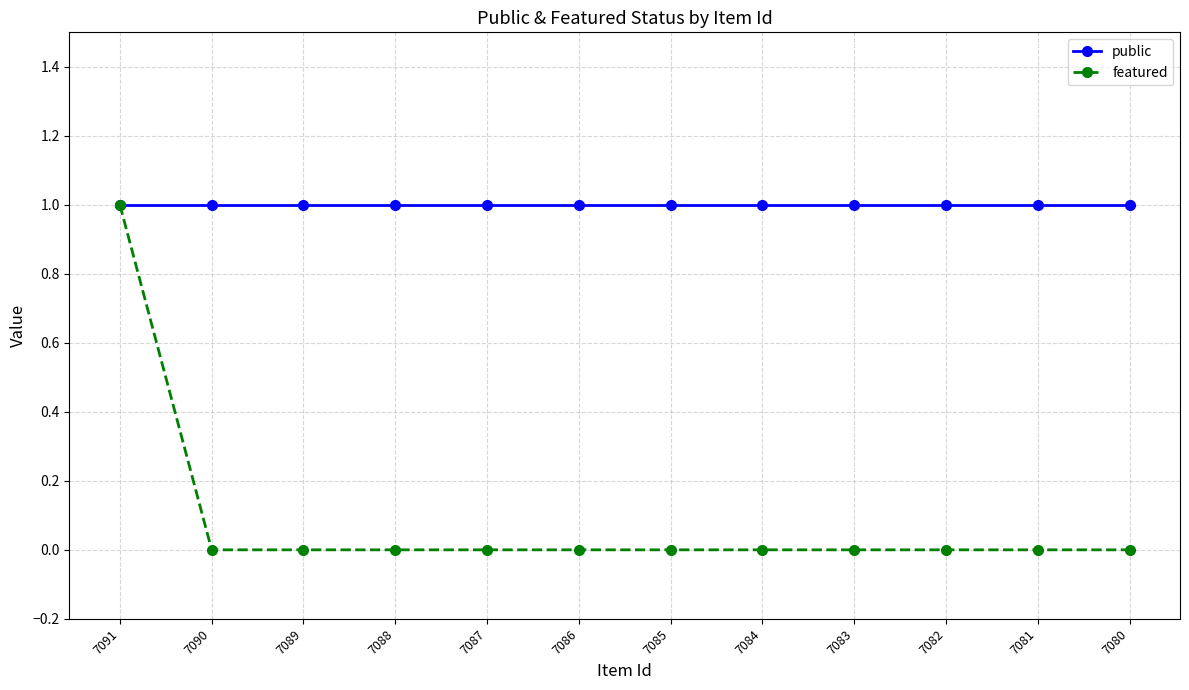

What is the maximum value shown in the chart?

1